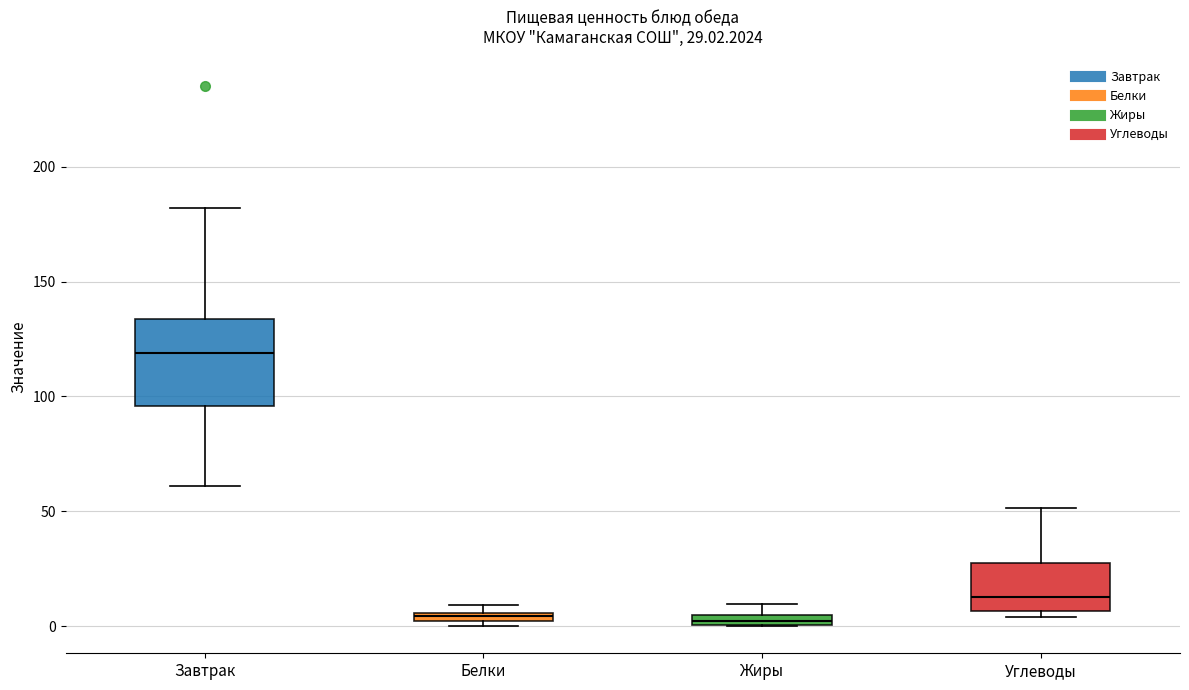

Comparing the boxes themselves (not the whiskers), which one is the tallest?

Завтрак